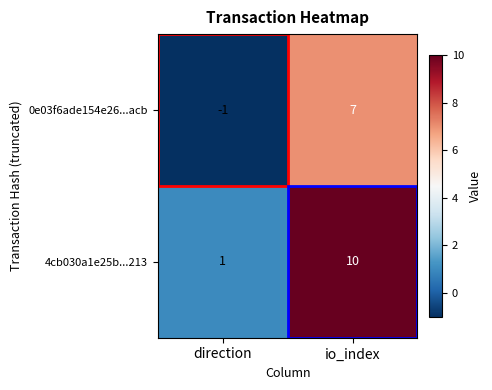

Is it true that 0e03f6ade154e26...acb equals -2 at direction?

False